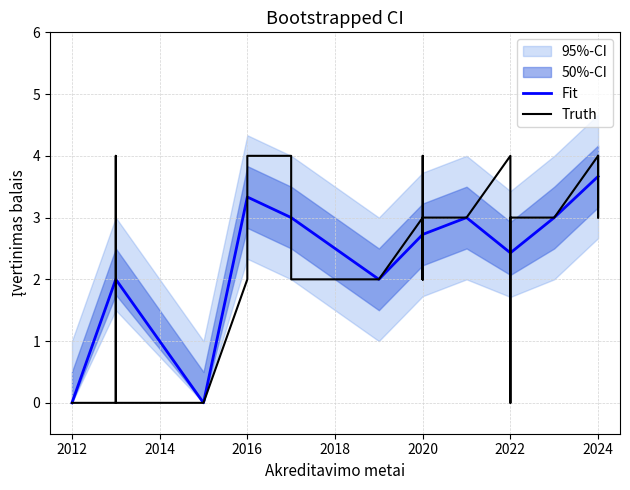

Does the chart display data point markers on the line(s)?

No